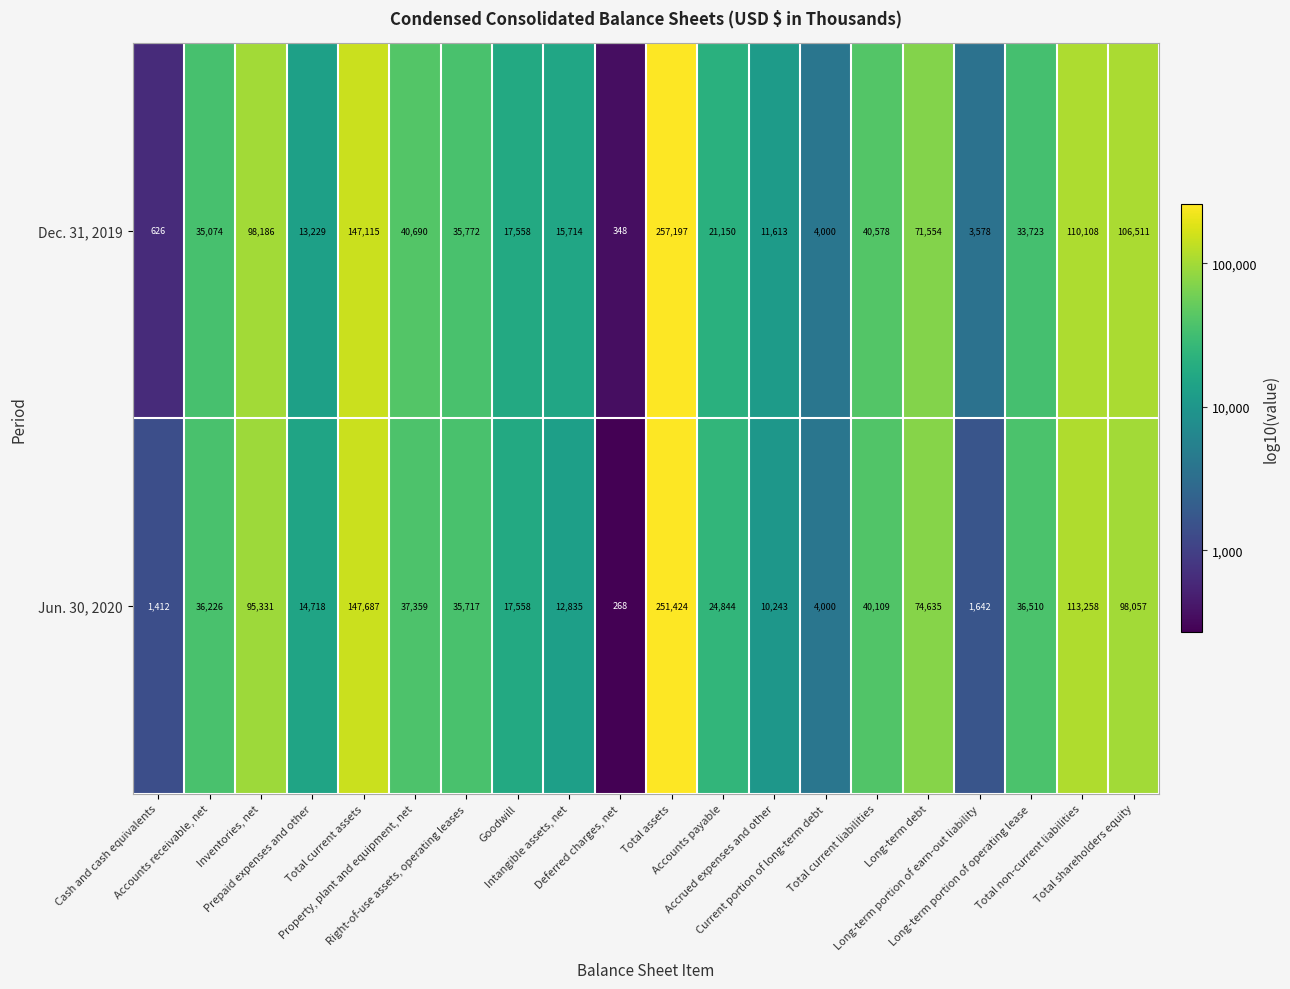

List the series in order of their peak value, lowest first.

Jun. 30, 2020, Dec. 31, 2019